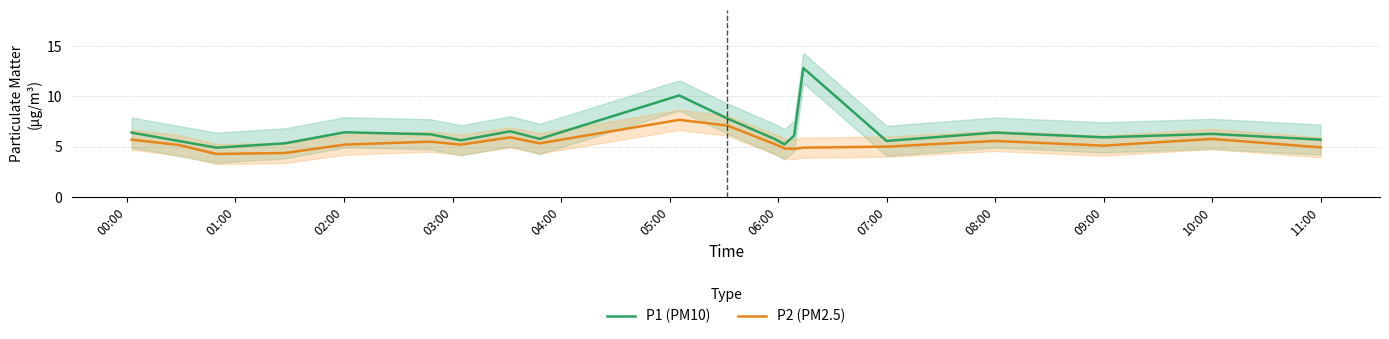

List the series in order of their peak value, highest first.

P1 (PM10), P2 (PM2.5)